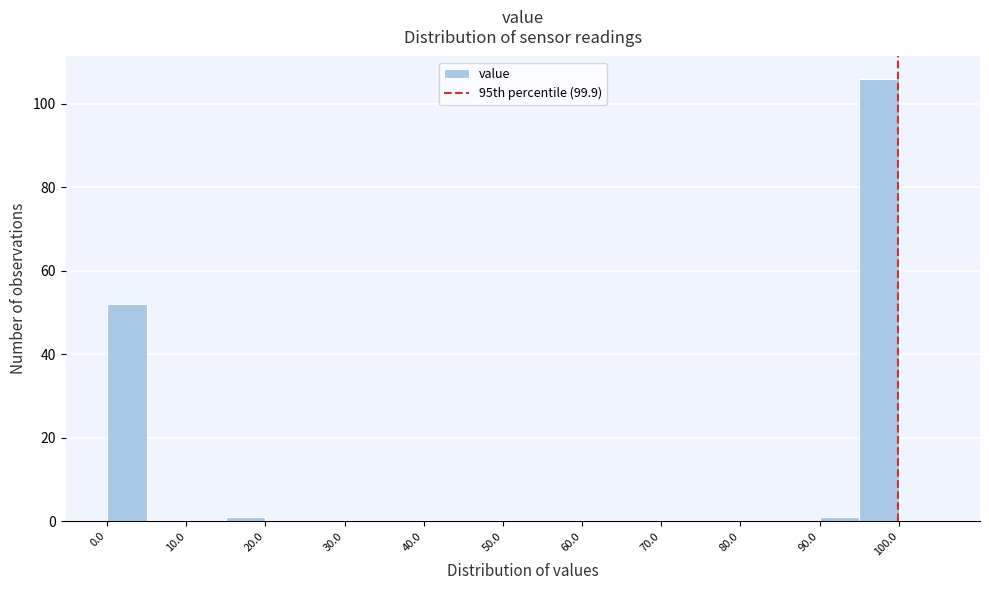

Reading left to right, list every bar in this chart as the range it spans on the x-axis followed by its height. The values are not printed on the chart, so give them approximately, as read against the axis.

0 to 5: 52
5 to 10: 0
10 to 15: 0
15 to 20: under 2
20 to 25: 0
25 to 30: 0
30 to 35: 0
35 to 40: 0
40 to 45: 0
45 to 50: 0
50 to 55: 0
55 to 60: 0
60 to 65: 0
65 to 70: 0
70 to 75: 0
75 to 80: 0
80 to 85: 0
85 to 90: 0
90 to 95: under 2
95 to 100: 106
100 to 105: 0